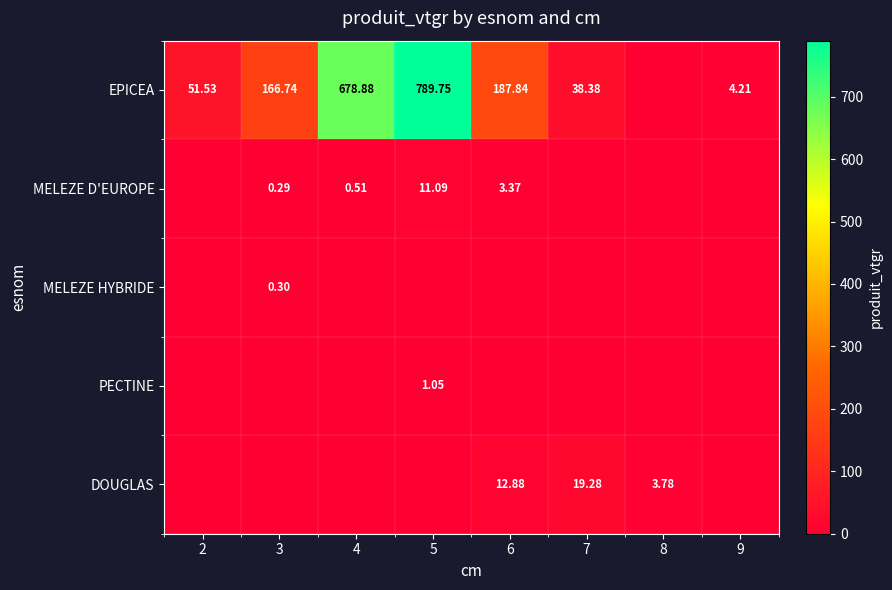

What is the average value of the EPICEA series?

239.7